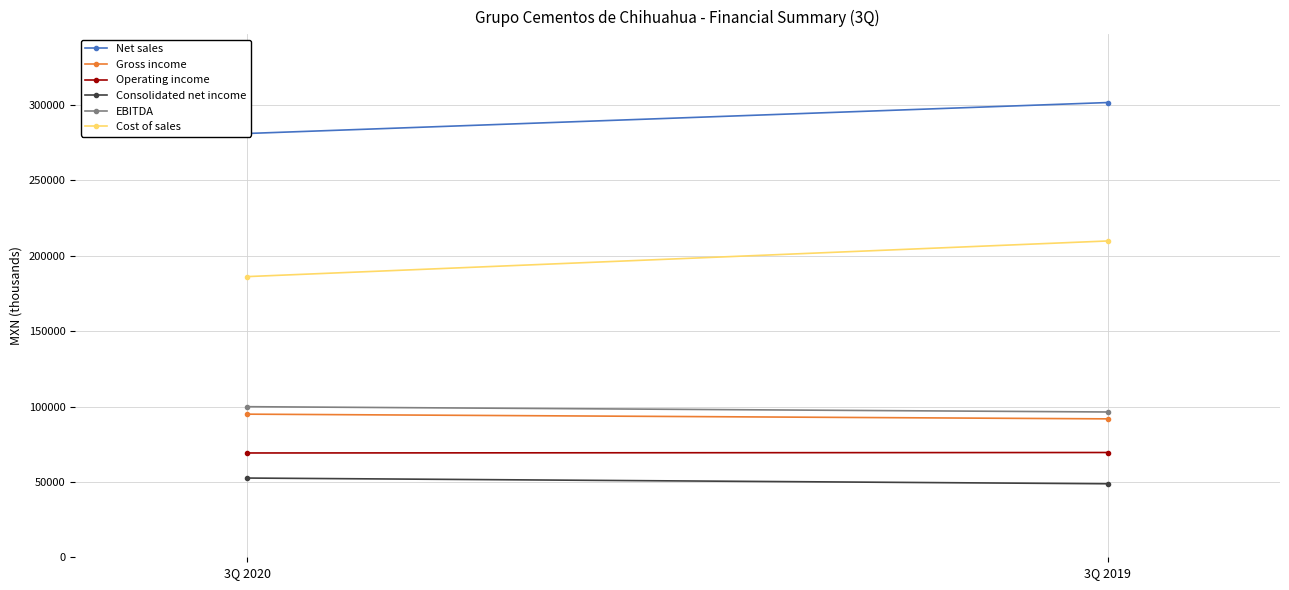

What is the sum of all Cost of sales values?

396020